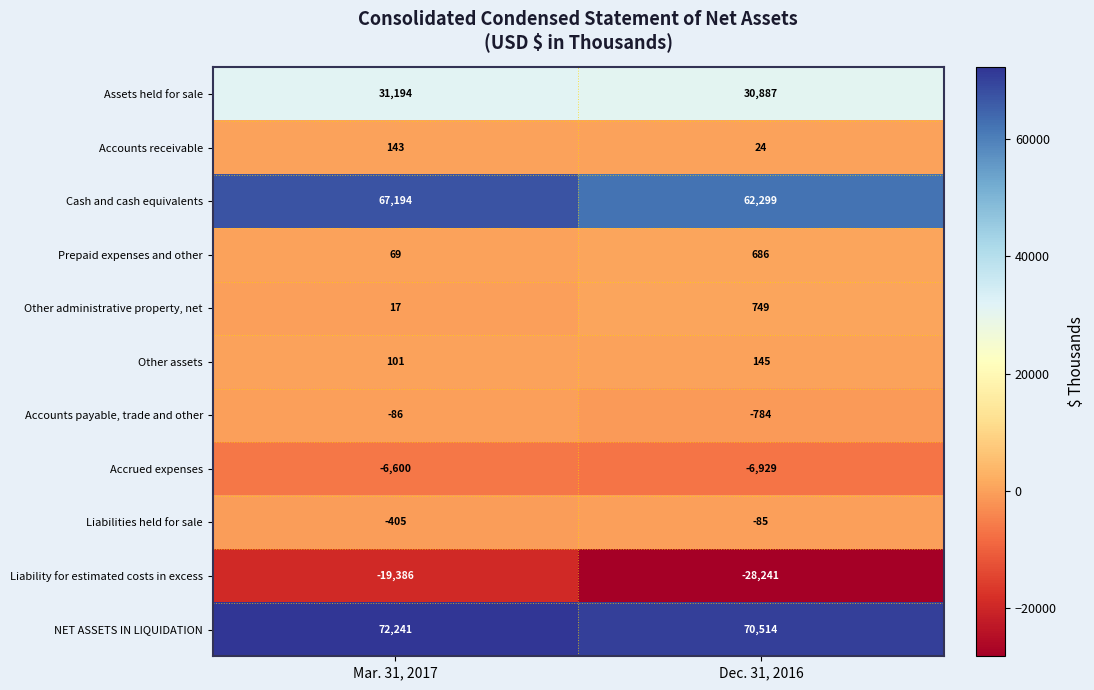

What is the difference between the highest and lowest values at Mar. 31, 2017?

91627